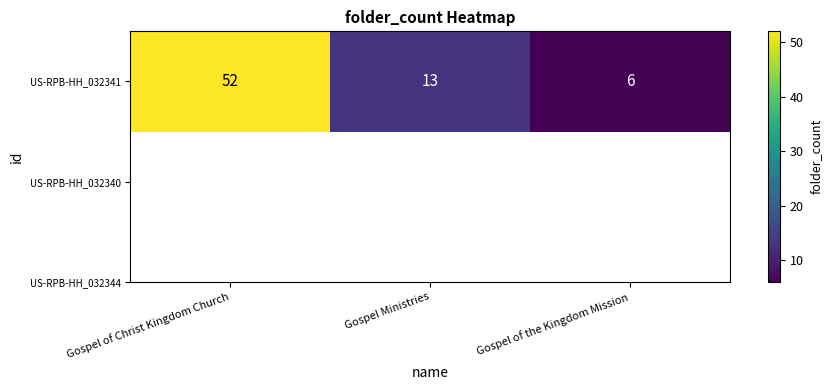

What is the ratio of the value at Gospel of the Kingdom Mission to the value at Gospel of Christ Kingdom Church?

0.1